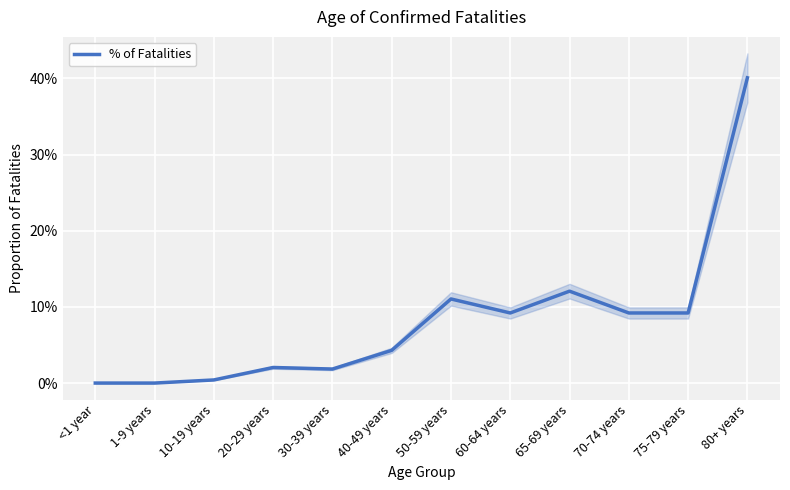

Which label corresponds to the smallest value in the chart?

<1 year